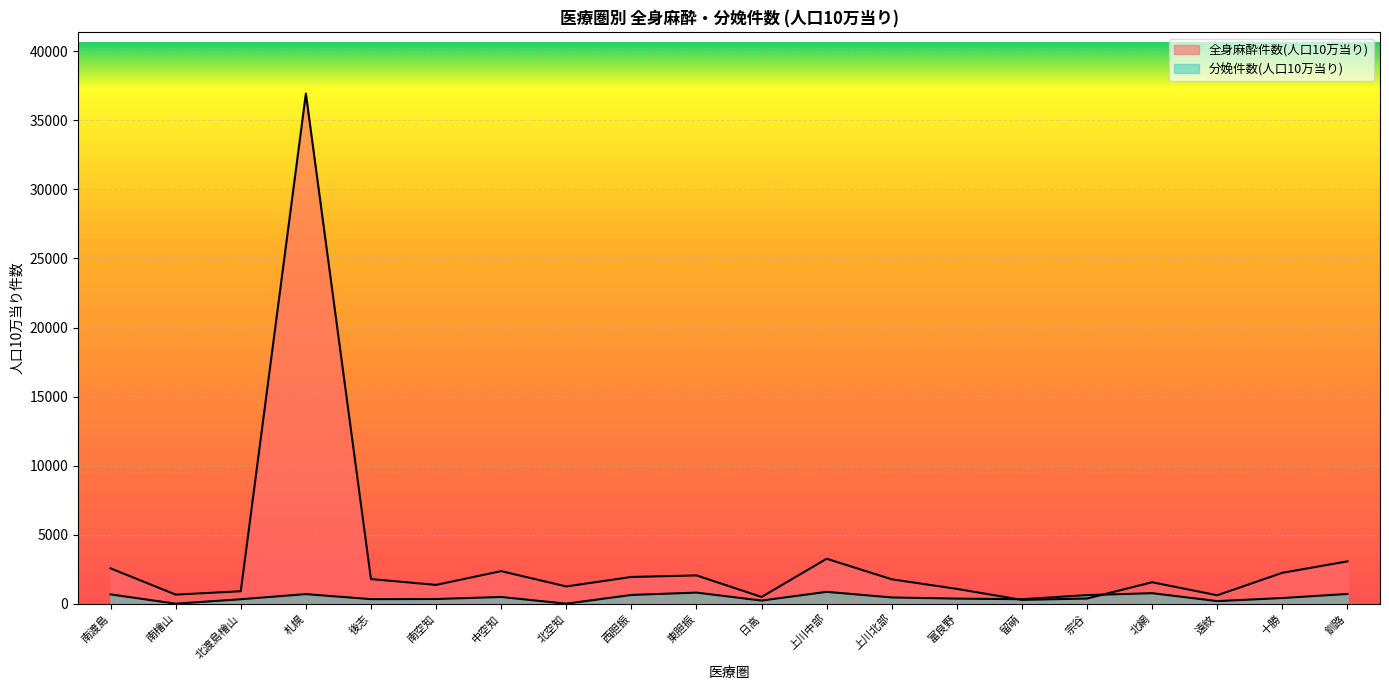

Which series has the widest spread of values?

全身麻酔件数(人口10万当り)